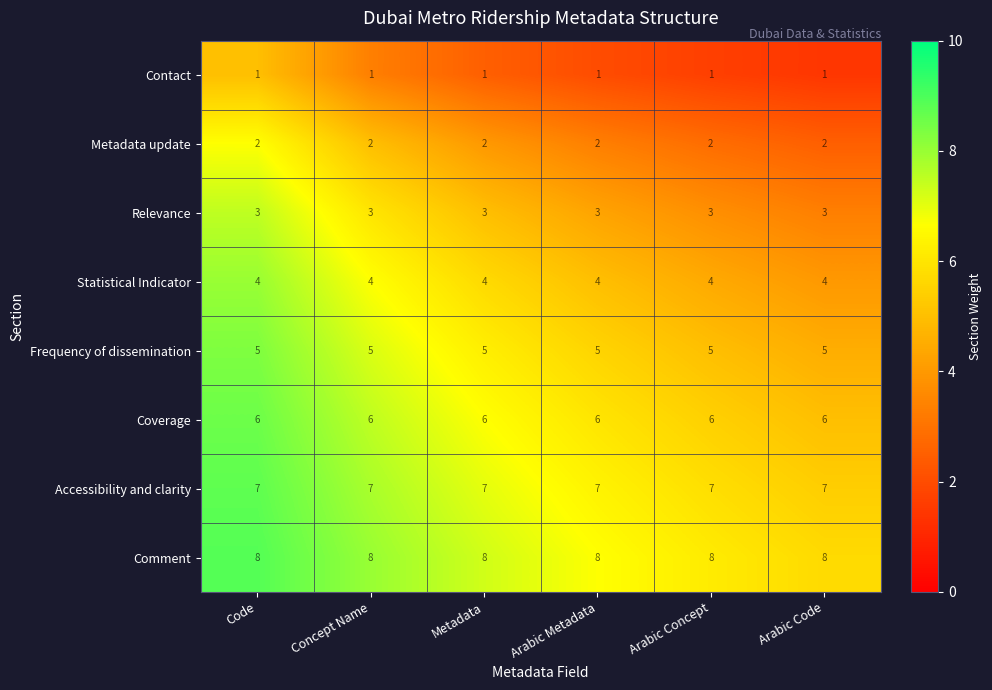

The Comment series shows 13 at Arabic Code. True or false?

False